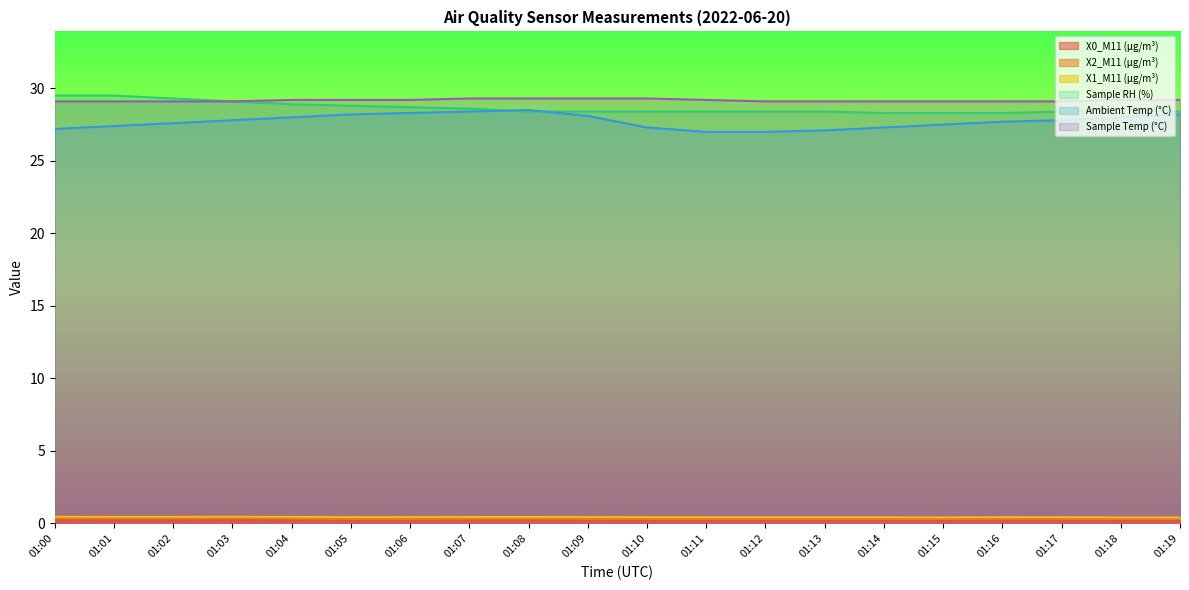

Which series has the largest range (max minus min)?

Ambient Temp (°C)